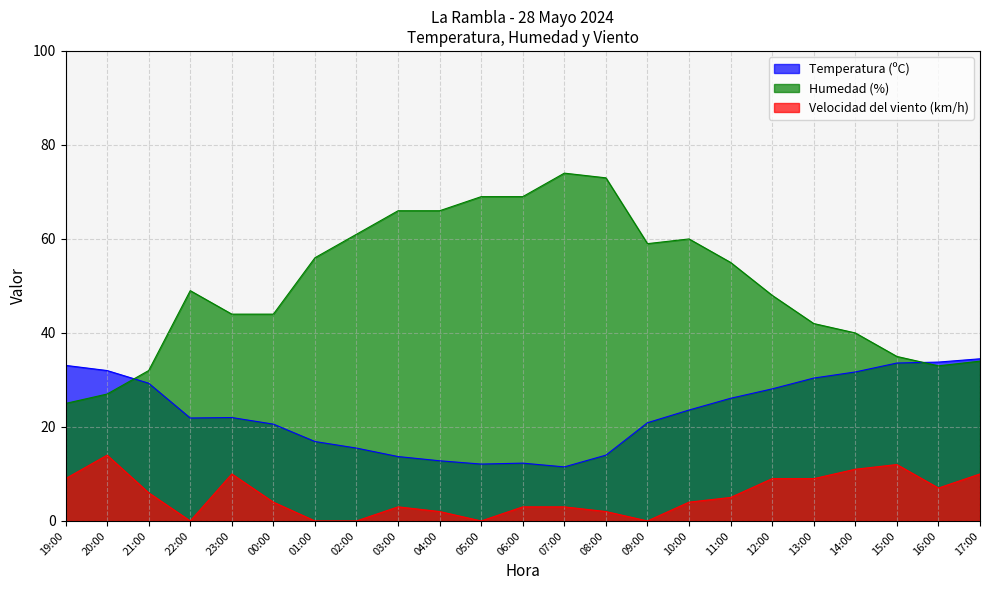

Rank the series by their average value, from highest to lowest.

Humedad (%), Temperatura (ºC), Velocidad del viento (km/h)